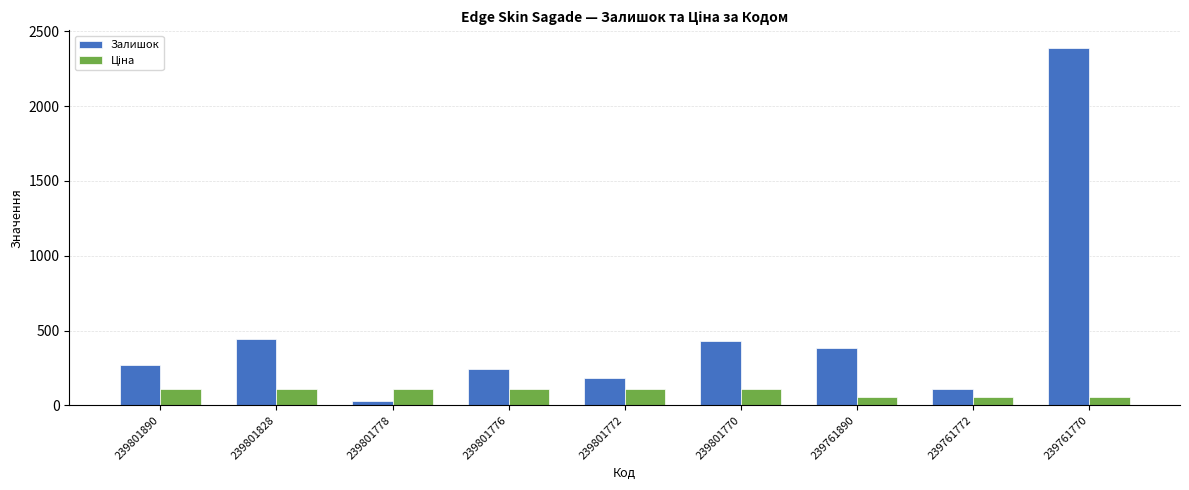

What value does the Залишок series have at 239801772?

180.0